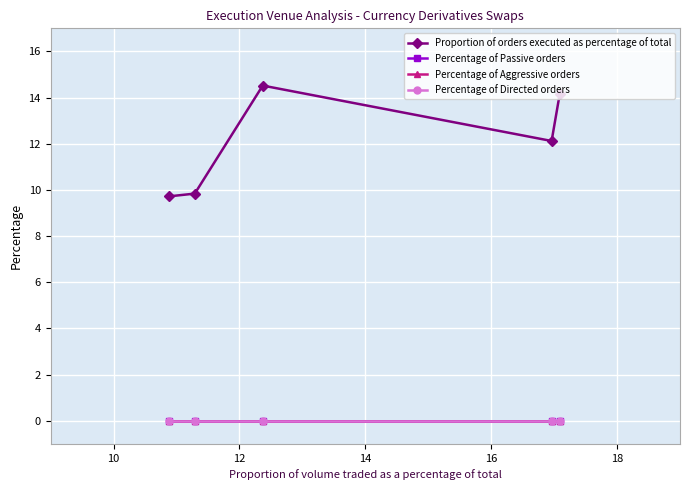

The Percentage of Aggressive orders series shows 0.0 at 14. True or false?

True